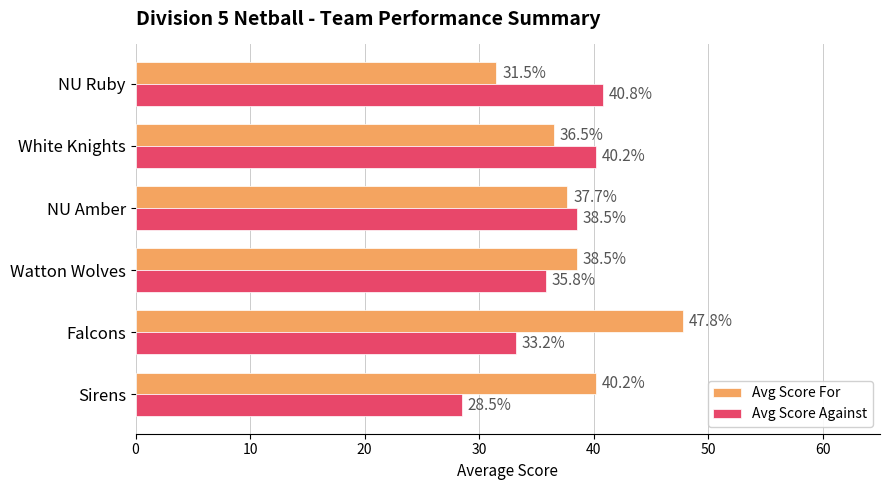

The value of Avg Score Against at NU Amber is 16.2. True or false?

False